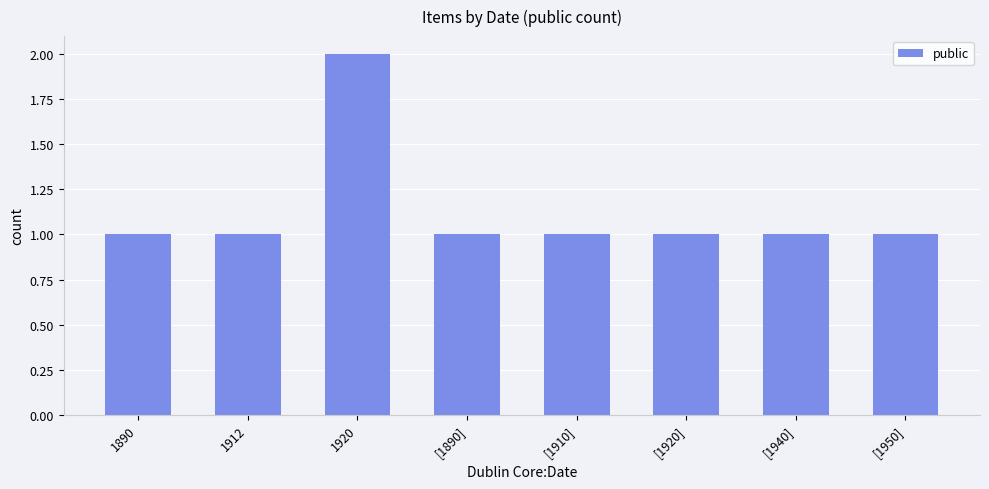

Reading left to right, list all the values displayed in this chart.

1	1	2	1	1	1	1	1